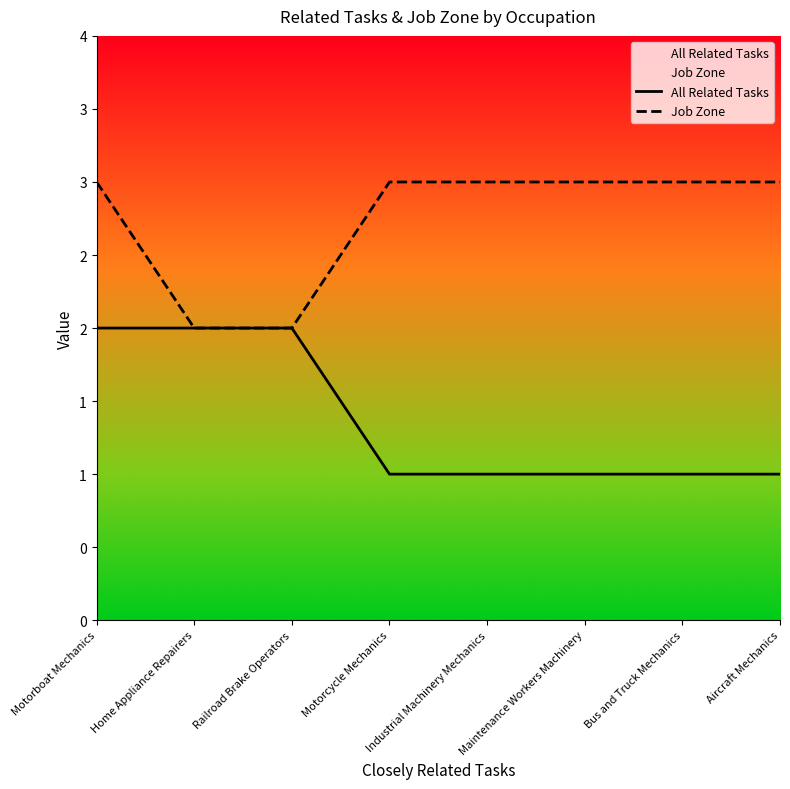

What is the difference between the maximum and minimum values in the Job Zone series?

1